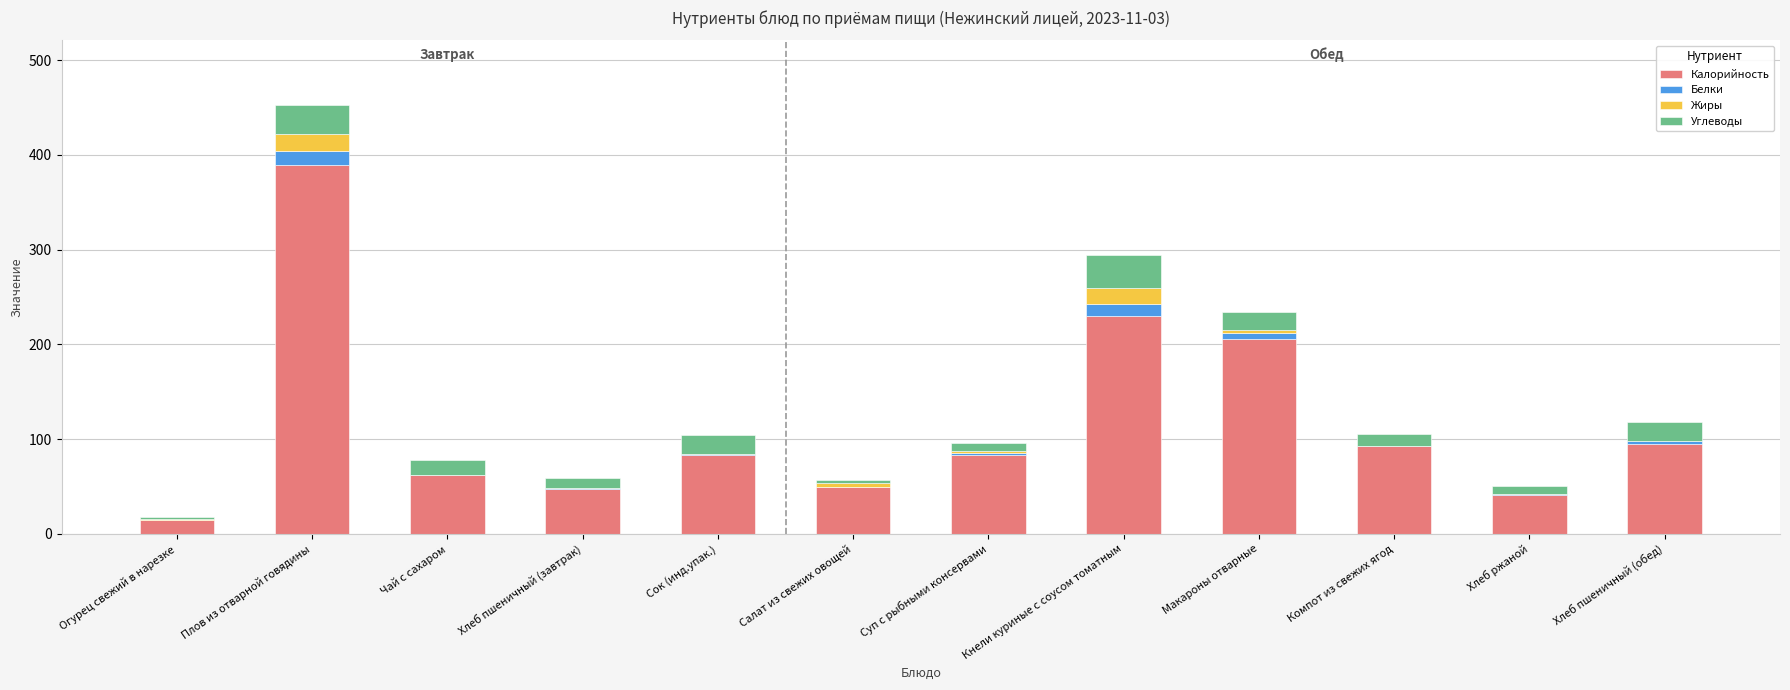

What is the total value across all series at Чай с сахаром?

77.6